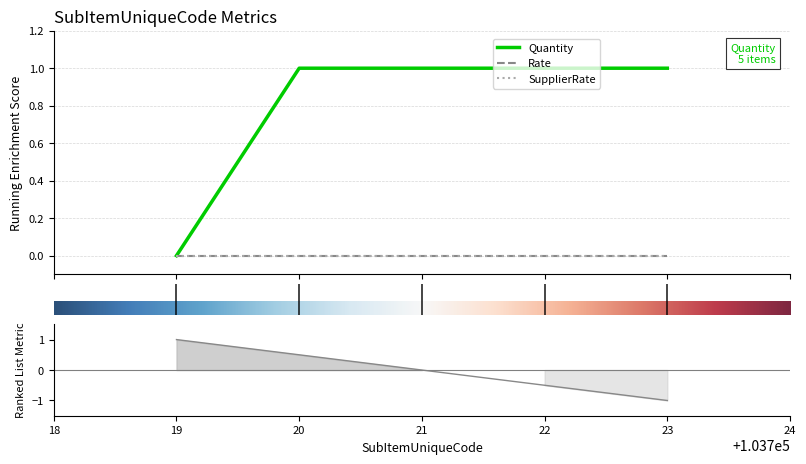

What is the difference between the second highest and minimum values in the Quantity series?

1